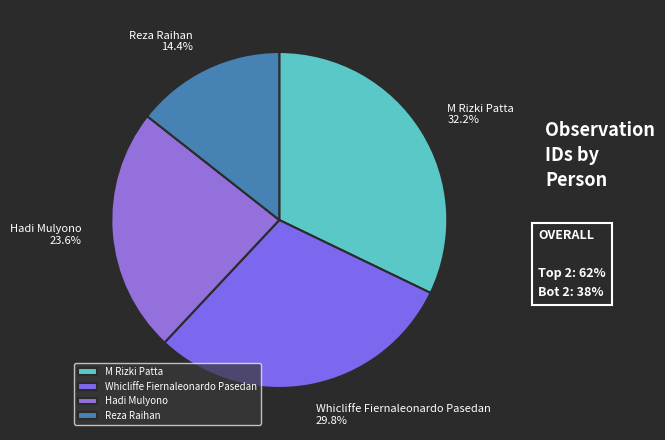

What is the smallest slice in the pie chart?

Reza Raihan